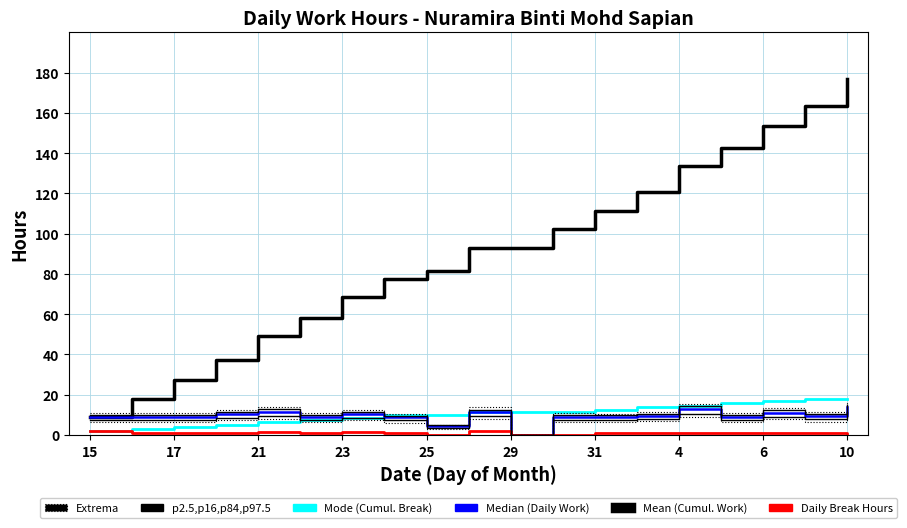

How many series are shown in this chart?

6